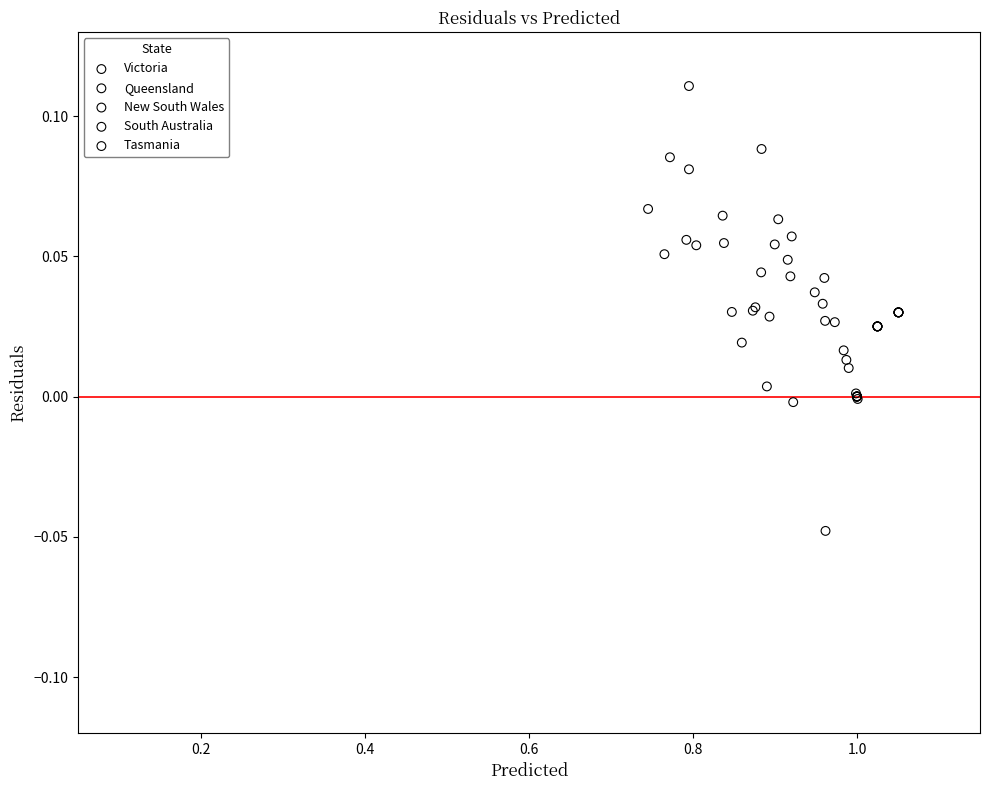

Which series reaches the minimum Y coordinate?

Queensland